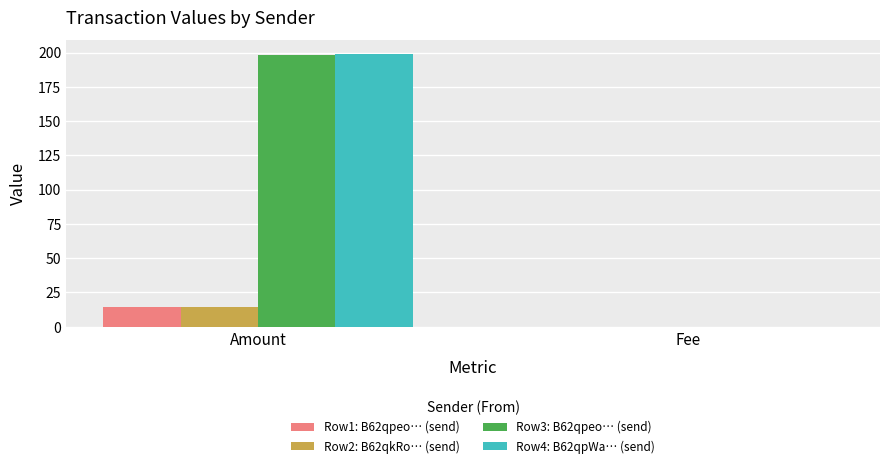

Is it true that Row4: B62qpWa… (send) equals 105.9 at Amount?

False